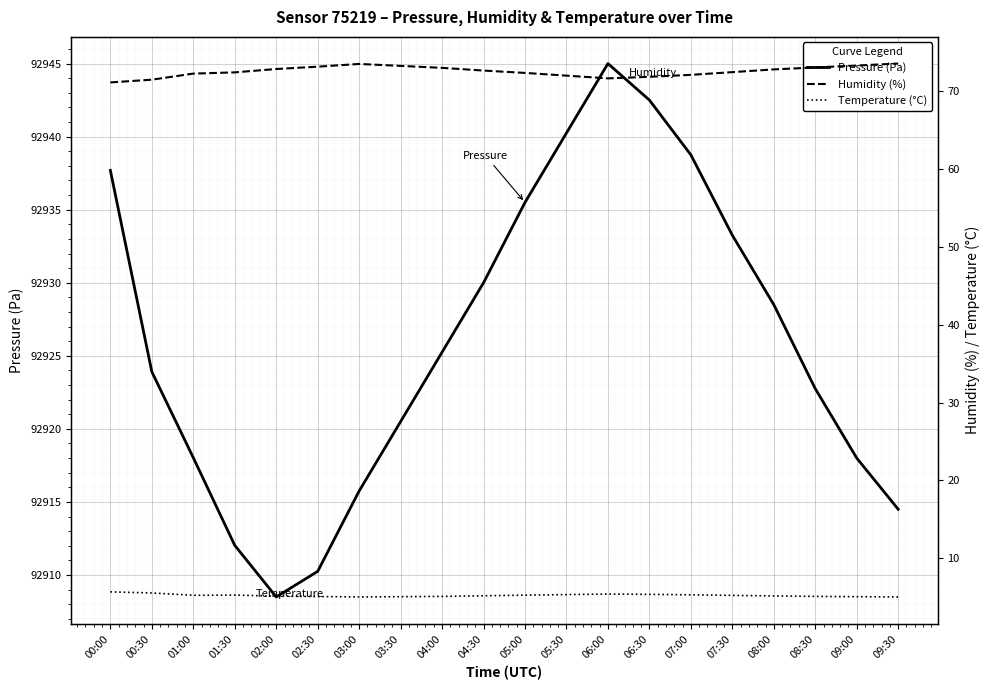

Between 01:30 and 08:30, which series saw the biggest shift?

Pressure (Pa)